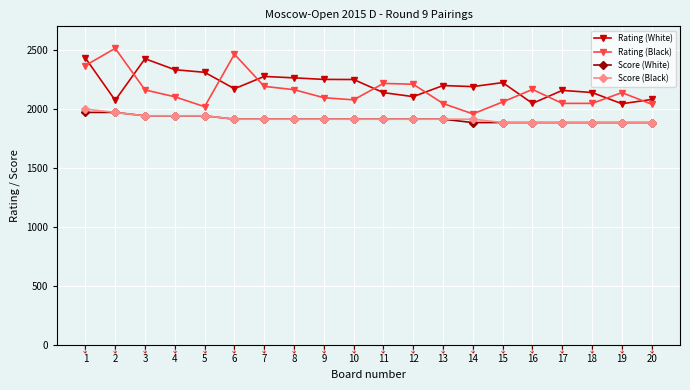

What is the maximum value for Score (White)?

1971.4